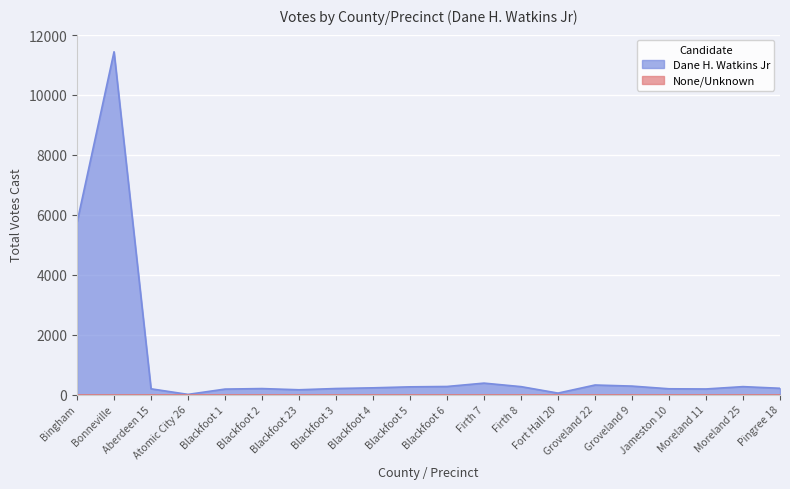

What position from the right is Moreland 25?

2